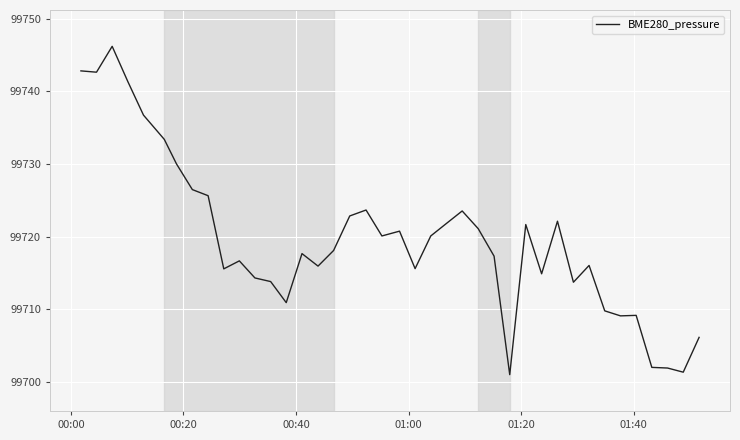

What is the maximum value shown in the chart?

99746.2